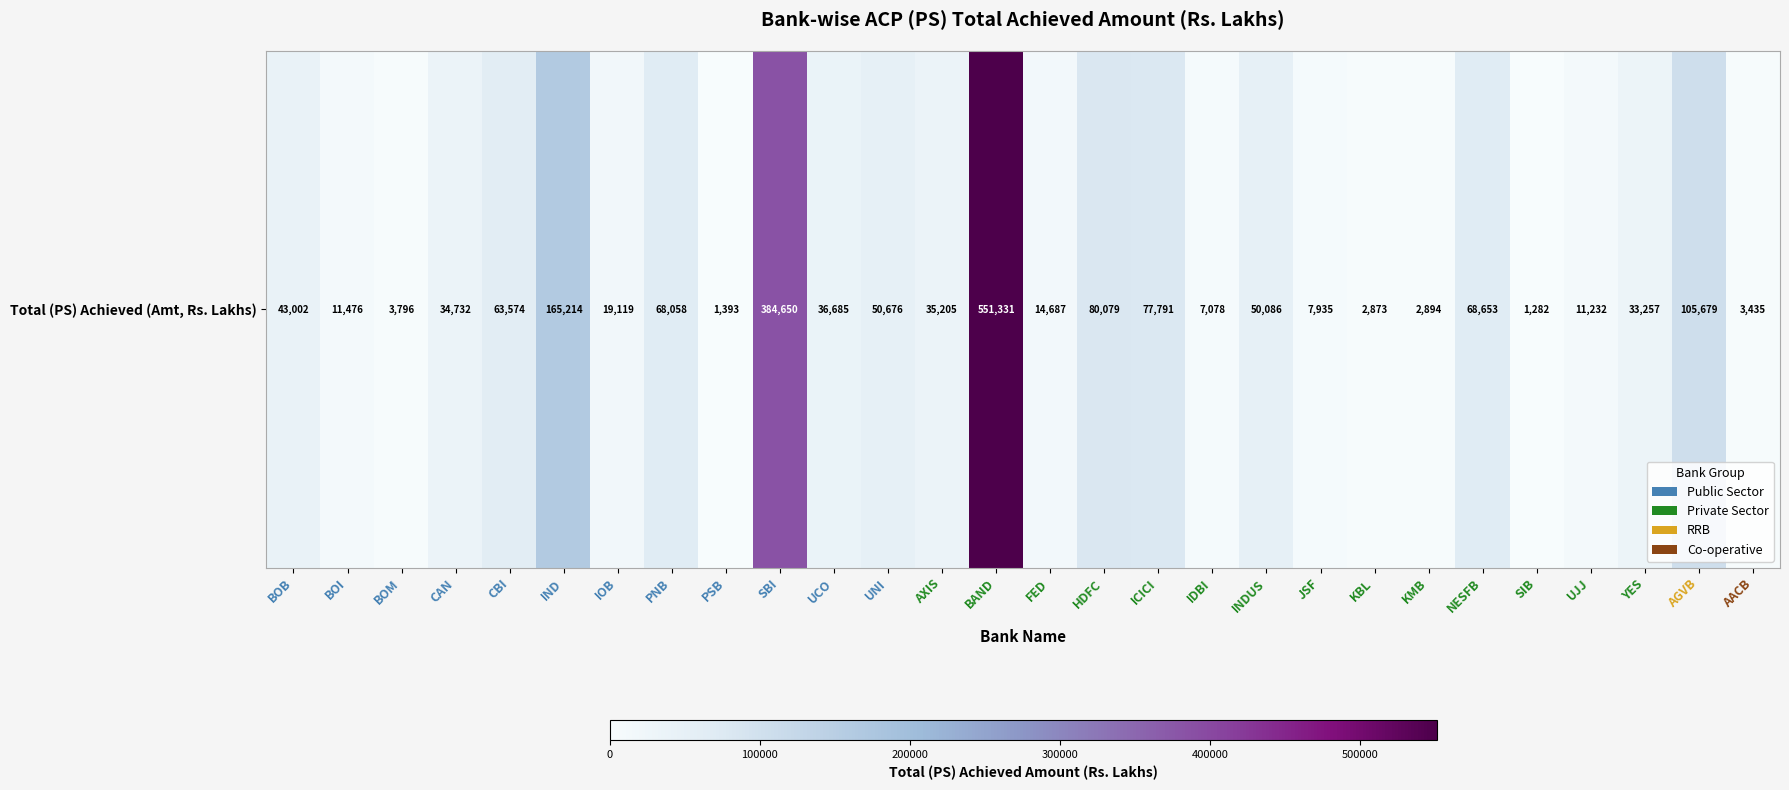

Which label corresponds to the smallest value in the chart?

SIB